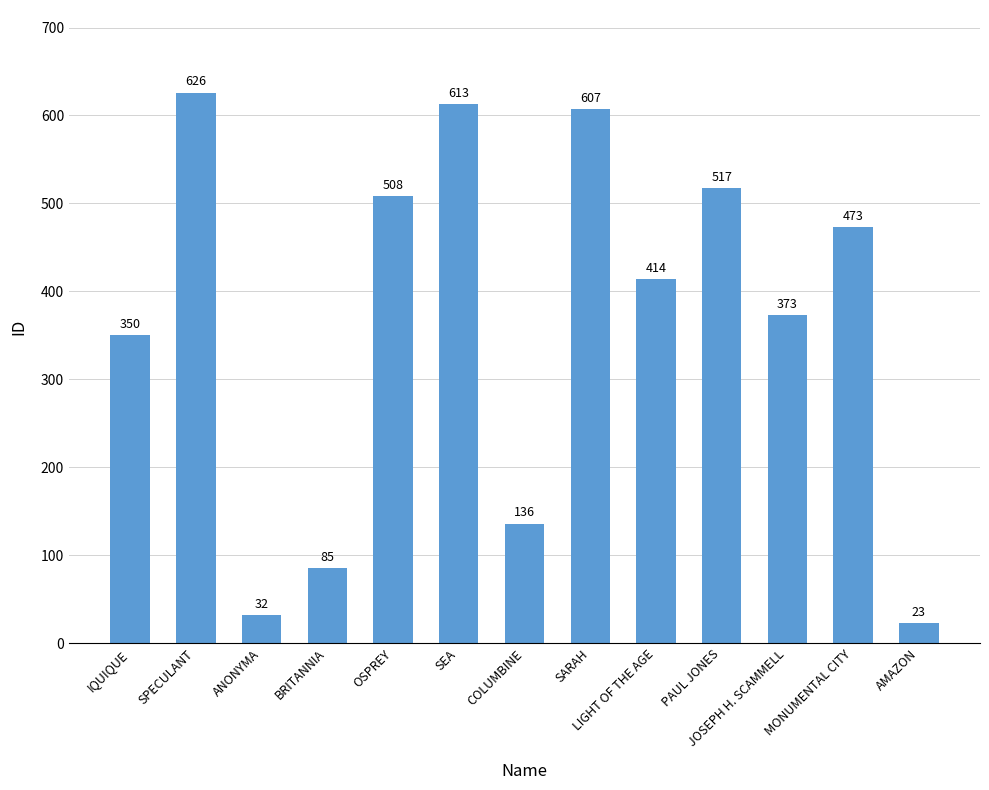

What is the ratio of the value at JOSEPH H. SCAMMELL to the value at IQUIQUE?

1.1